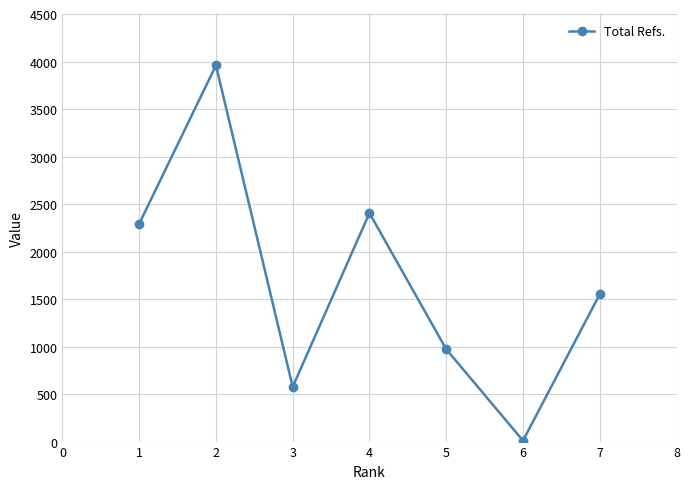

Reading left to right, list all the values displayed in this chart.

2292	3959	576	2405	972	10	1550